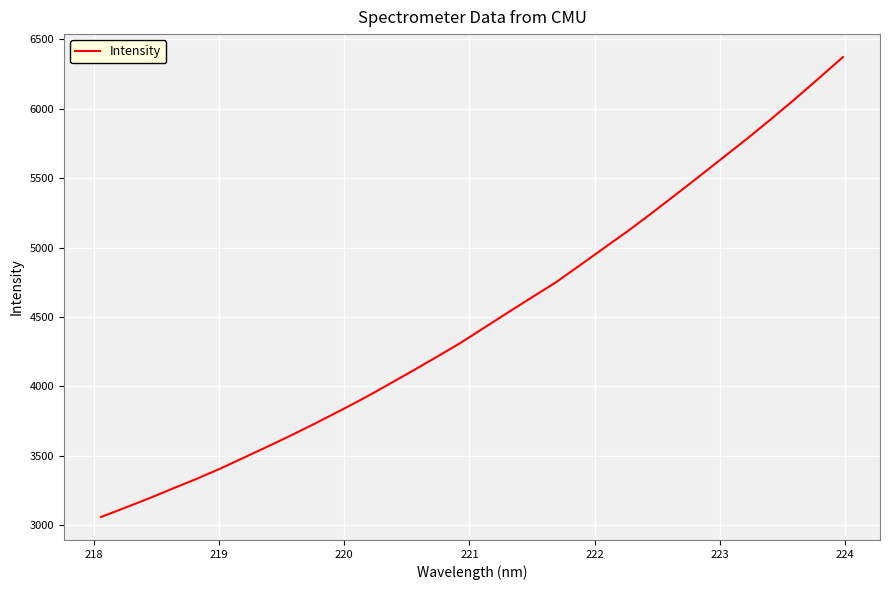

What is the difference between the maximum and minimum values?

3310.8